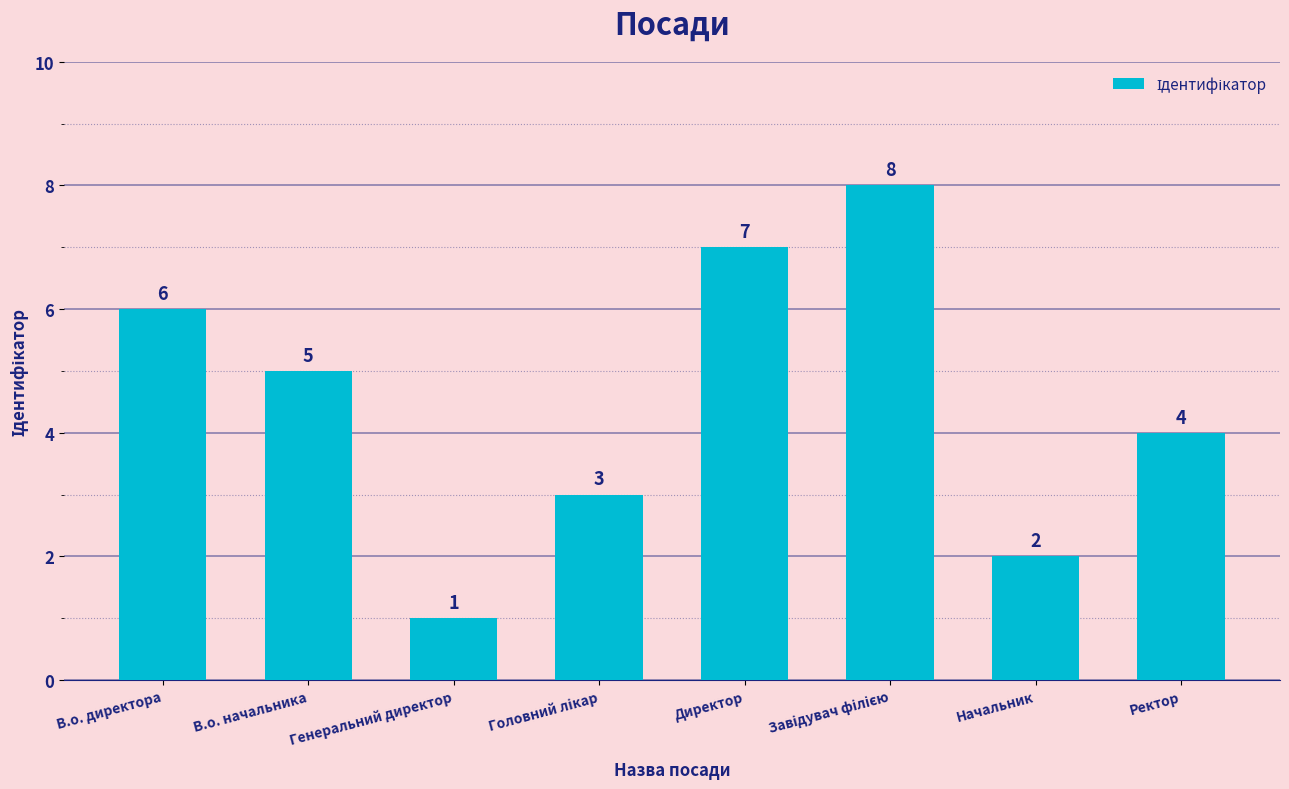

What position from the left is Директор?

5